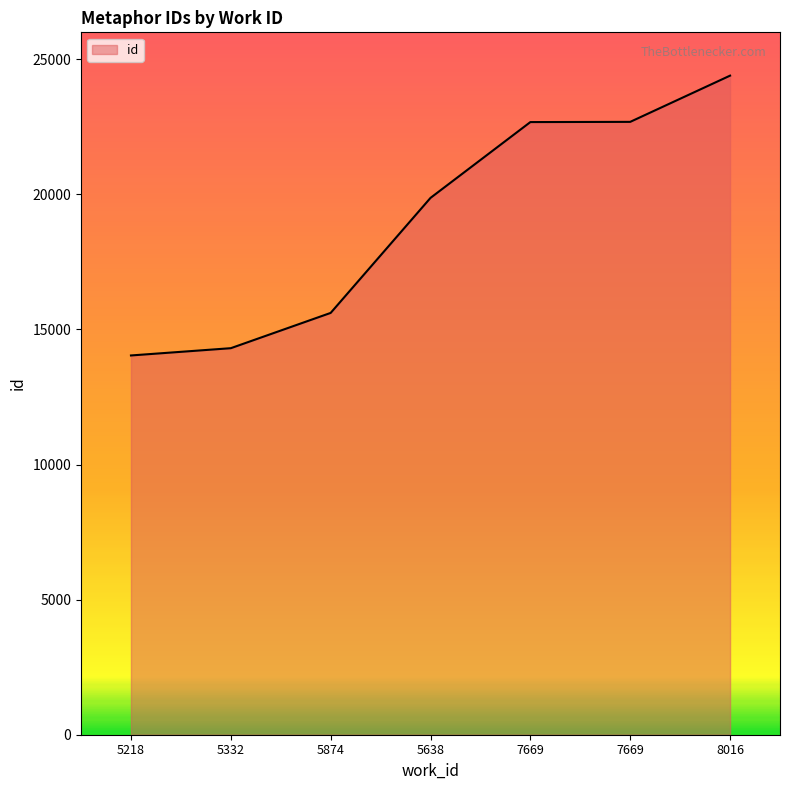

What is the difference between the second highest and minimum values?

8647